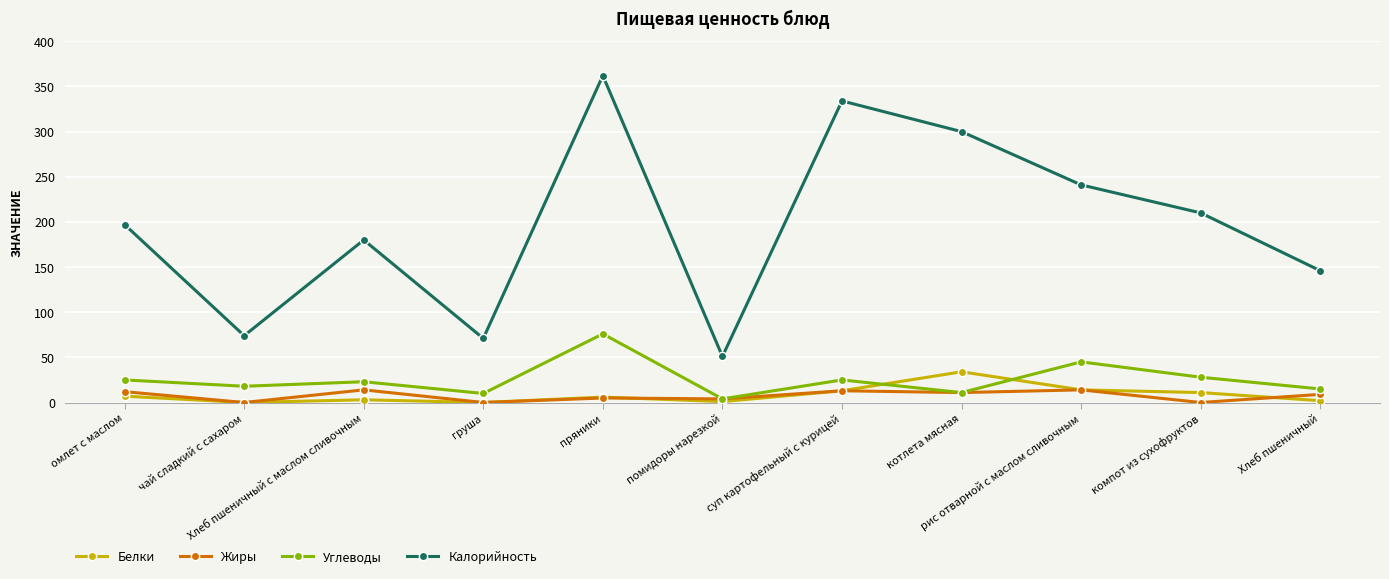

What is the highest value of the Жиры series?

14